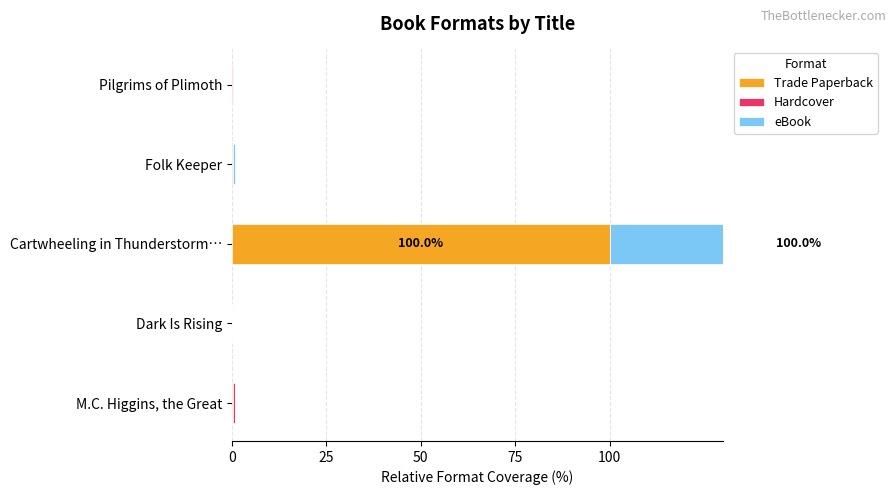

How many bars are there in total?

15